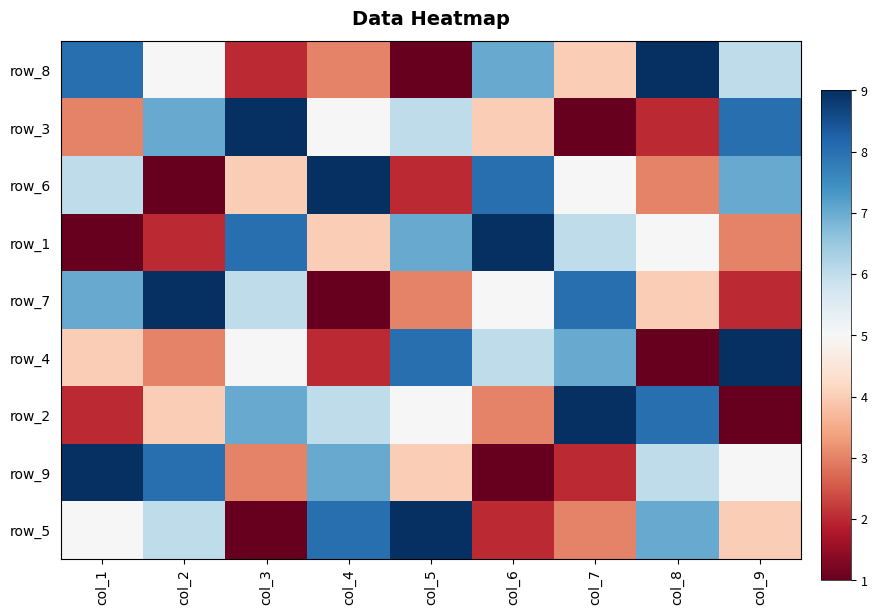

What is the highest value of the row_7 series?

9